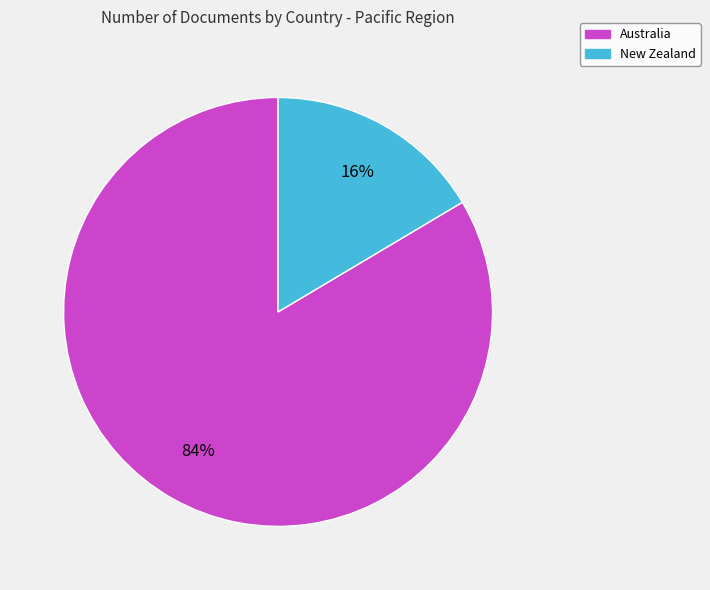

What percentage is the New Zealand slice, to the nearest percent?

16%